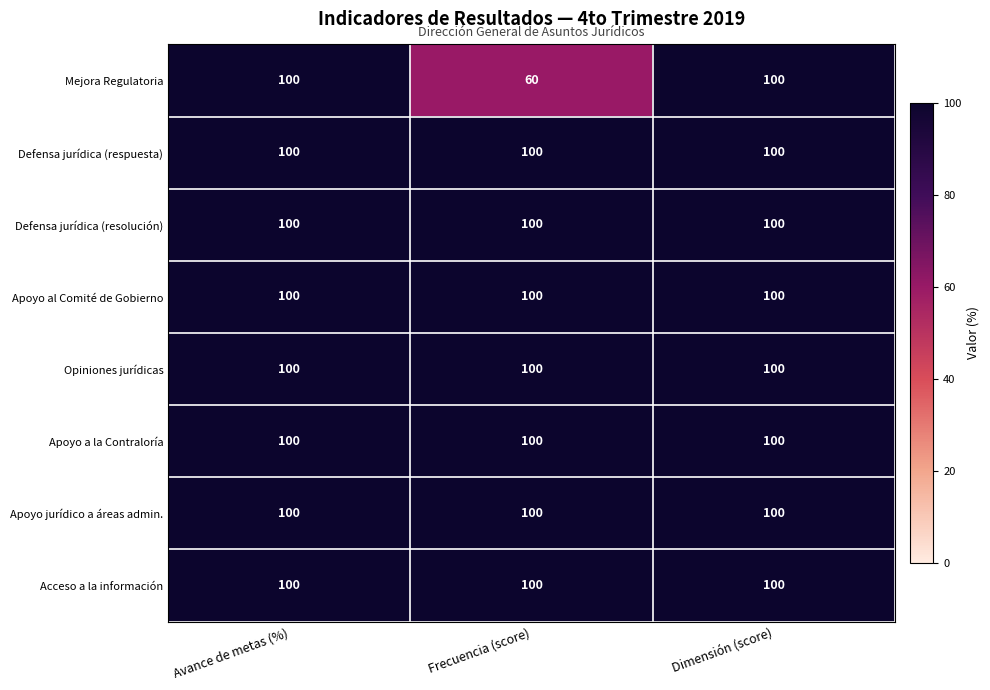

Which series changed the most between Frecuencia (score) and Dimensión (score)?

Mejora Regulatoria